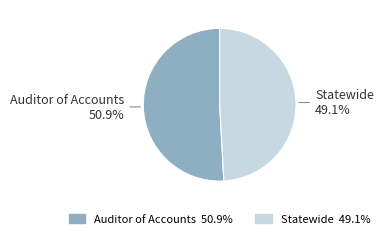

To the nearest percent, what is the difference between the largest and smallest slice percentages?

2%